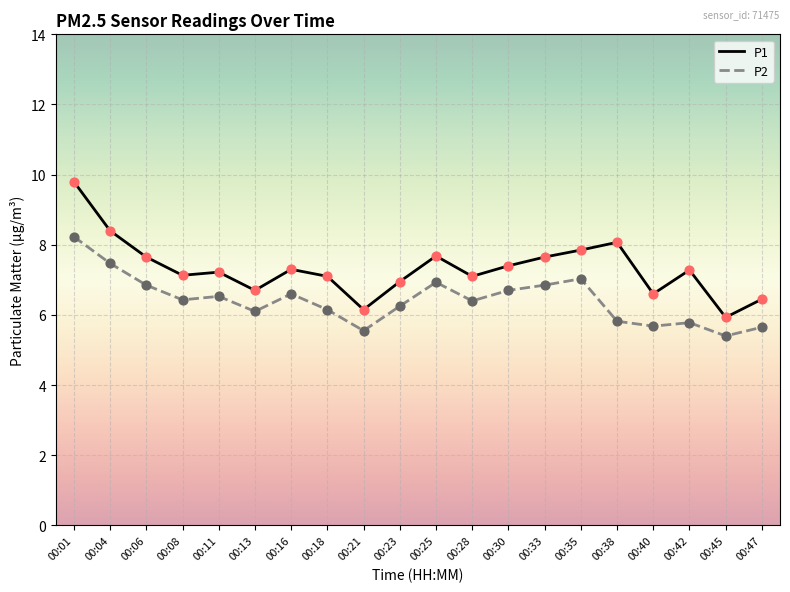

Which series has the largest range (max minus min)?

P1